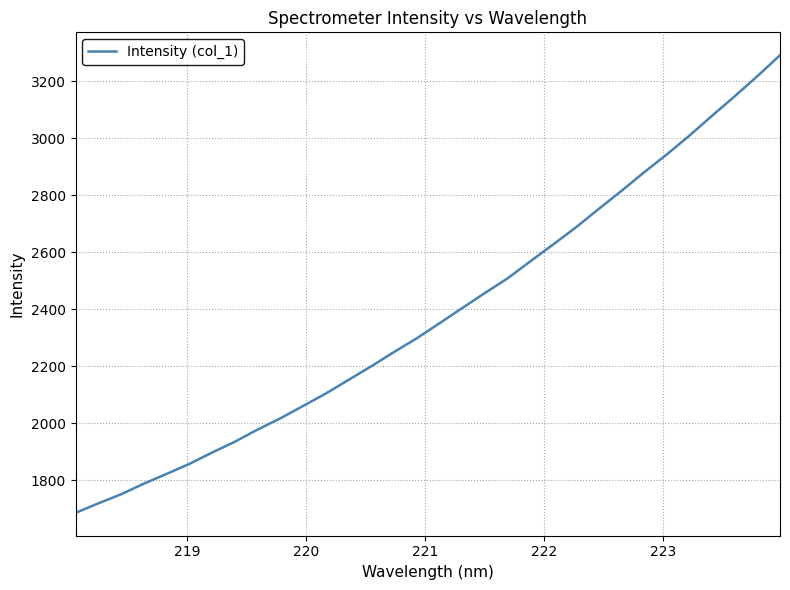

What is the smallest value displayed?

1686.6